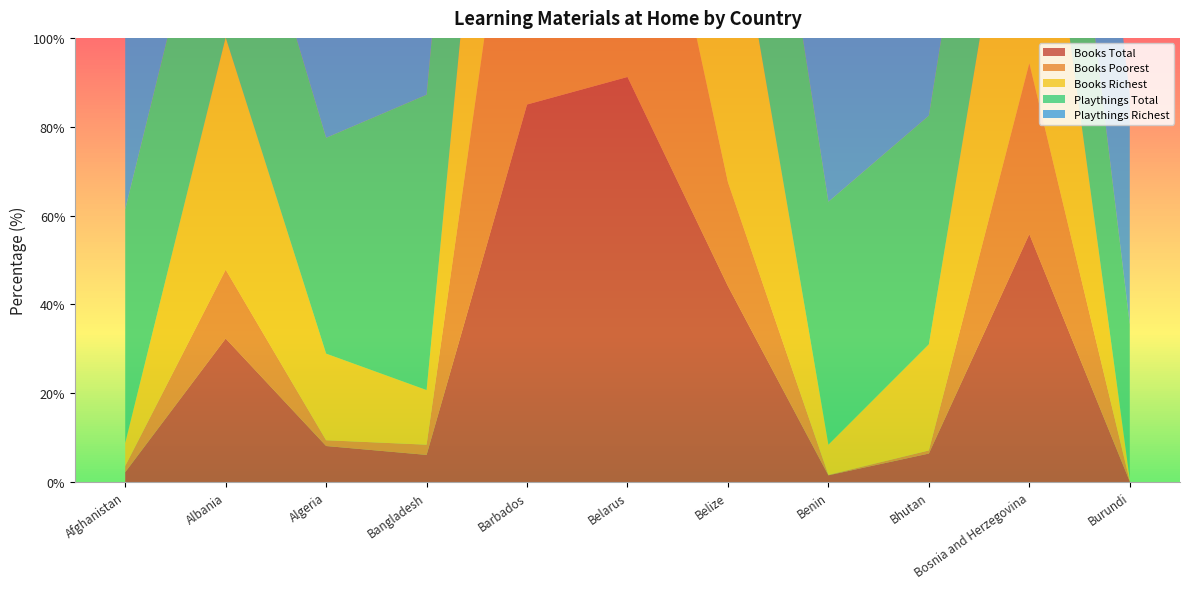

Reading left to right, what are all the values shown in this chart?

Books Total: Afghanistan=2.2	Albania=32.3	Algeria=8.1	Bangladesh=6.1	Barbados=85.0	Belarus=91.2	Belize=44.1	Benin=1.5	Bhutan=6.4	Bosnia and Herzegovina=55.8	Burundi=0.1
Books Poorest: Afghanistan=1.4	Albania=15.5	Algeria=1.3	Bangladesh=2.3	Barbados=82.7	Belarus=80.6	Belize=23.4	Benin=0.1	Bhutan=0.7	Bosnia and Herzegovina=38.5	Burundi=0.1
Books Richest: Afghanistan=5.2	Albania=52.3	Algeria=19.5	Bangladesh=12.3	Barbados=89.0	Belarus=96.1	Belize=72.6	Benin=6.8	Bhutan=23.9	Bosnia and Herzegovina=72.6	Burundi=0.4
Playthings Total: Afghanistan=52.6	Albania=53.3	Algeria=48.6	Bangladesh=66.5	Barbados=75.7	Belarus=81.3	Belize=67.8	Benin=54.7	Bhutan=51.5	Bosnia and Herzegovina=56.0	Burundi=34.9
Playthings Richest: Afghanistan=56.8	Albania=47.5	Algeria=55.3	Bangladesh=64.8	Barbados=77.3	Belarus=82.9	Belize=66.3	Benin=70.2	Bhutan=60.1	Bosnia and Herzegovina=60.2	Burundi=51.7